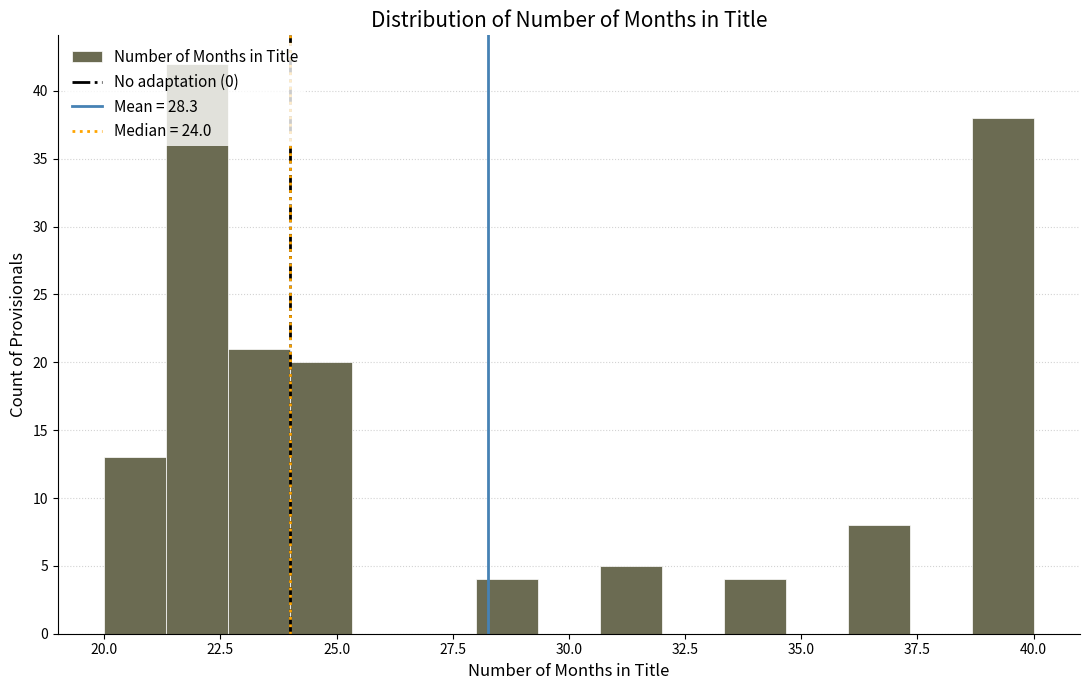

Read against the x-axis, roughly where is the centre of the tallest bar?

22.0